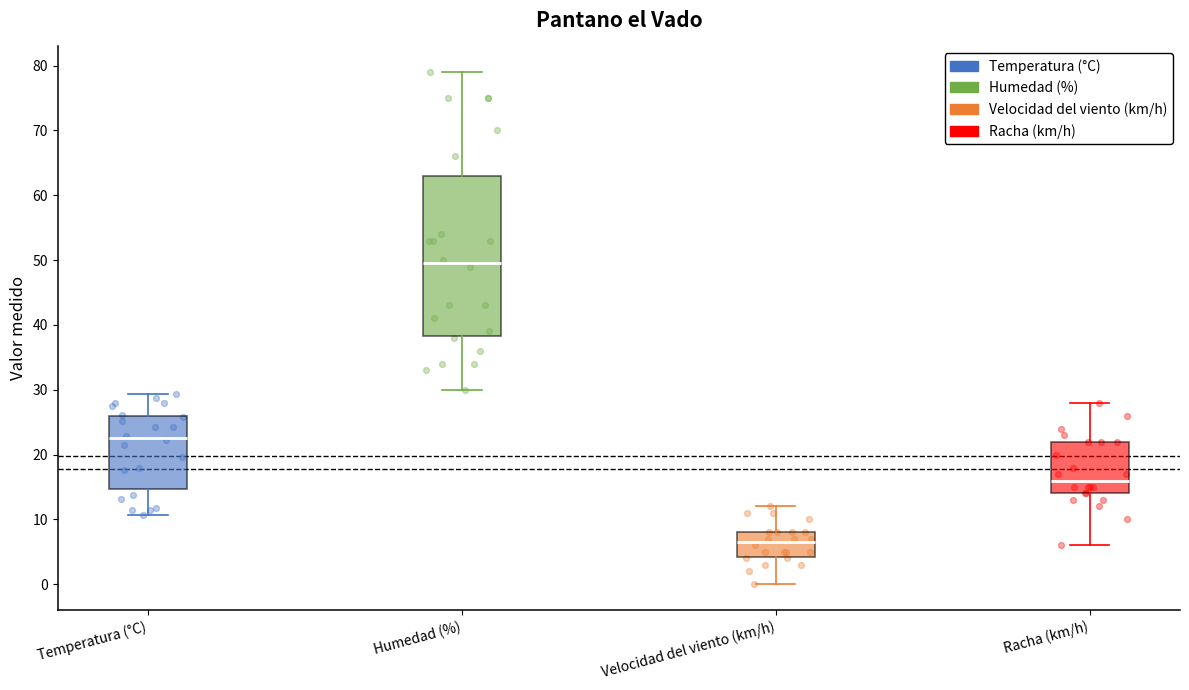

Reading left to right, transcribe this box plot: for each box, give where its median line is, the range the box spans, and where its two whiskers end, as read against the y-axis. The values are not printed on the chart, so give them approximately, as read against the axis.

Temperatura (°C): median 23, box 15 to 26, whiskers 11 to 29
Humedad (%): median 50, box 38 to 63, whiskers 30 to 79
Velocidad del viento (km/h): median 7, box 4 to 8, whiskers 0 to 12
Racha (km/h): median 16, box 14 to 22, whiskers 6 to 28